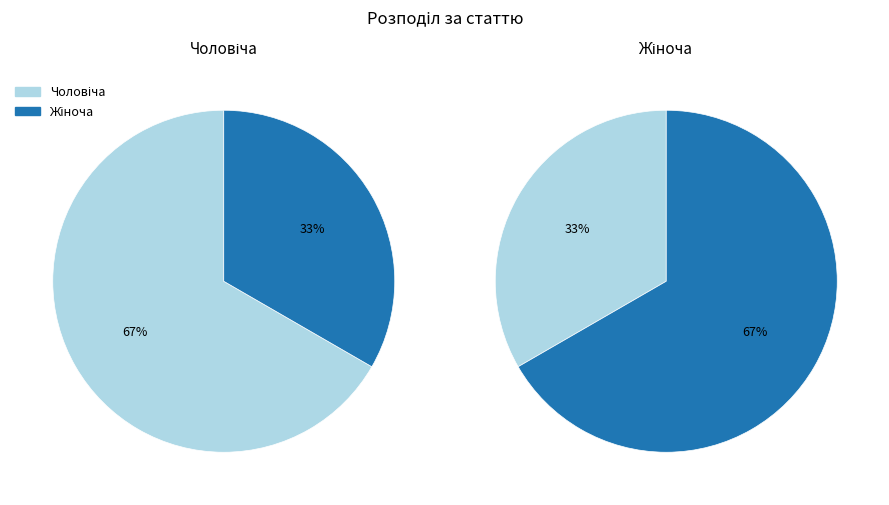

Combined, do Жіноча and Чоловіча account for over 50%?

Yes